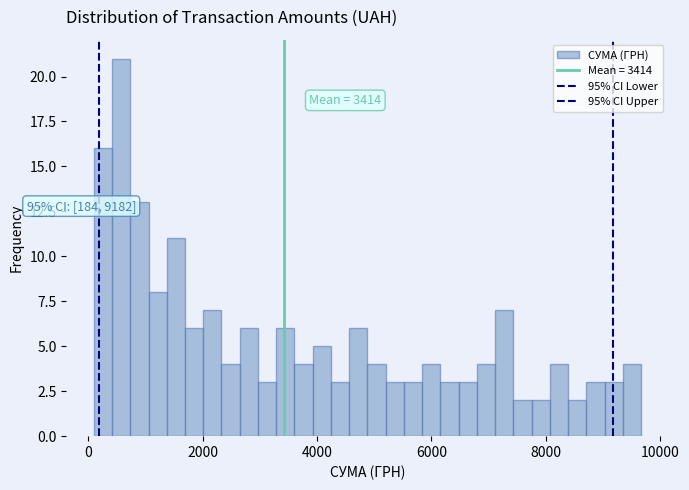

Read against the x-axis, roughly where is the centre of the tallest bar?

600